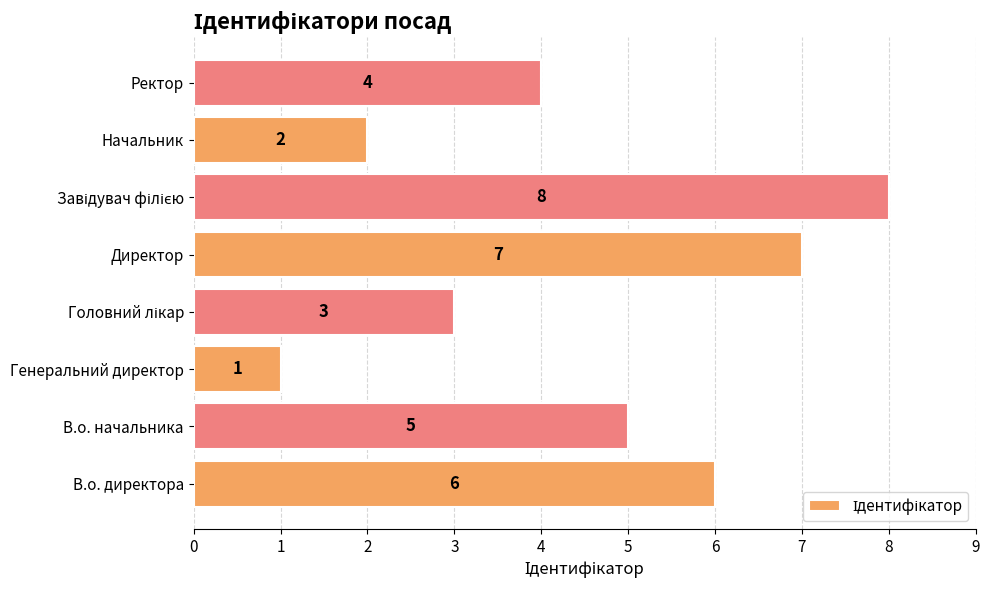

How many values are between 3 and 7?

5